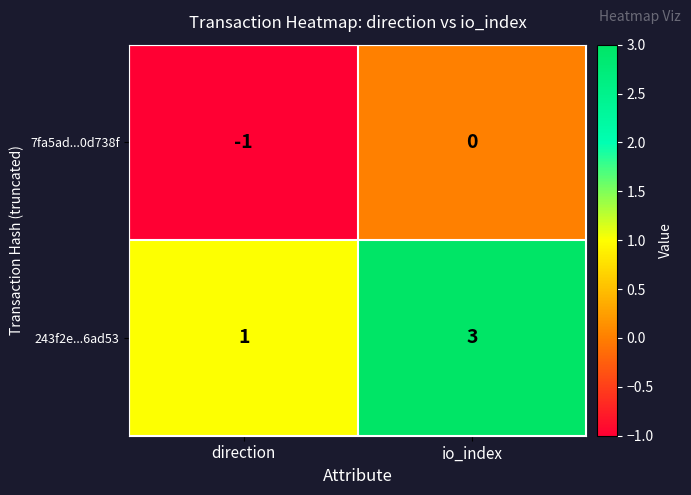

Is it true that 7fa5ad...0d738f equals -1 at io_index?

False